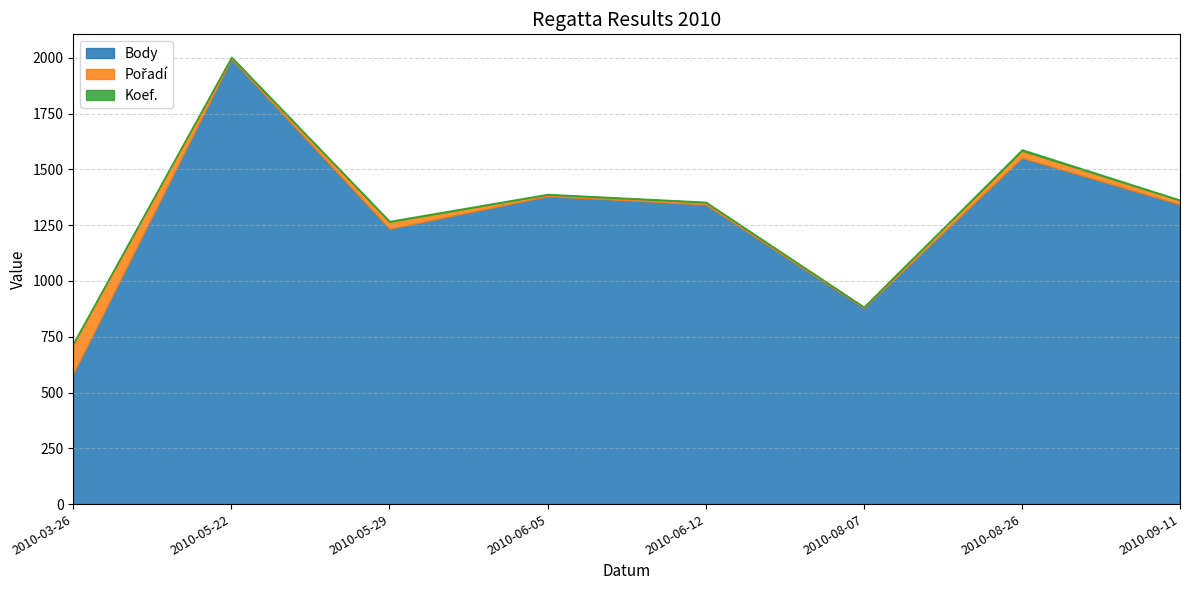

What is the label of the 7th point from the right?

2010-05-22